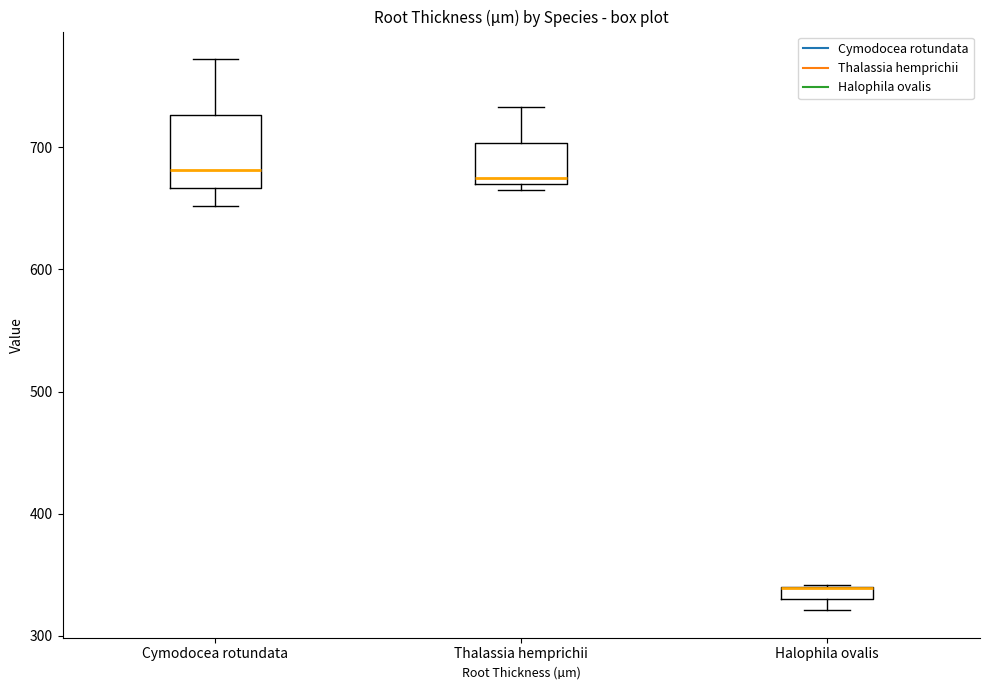

Where is the lower edge of the box for Halophila ovalis on the y-axis? The values are not printed on the chart, so give them approximately, as read against the axis.

330